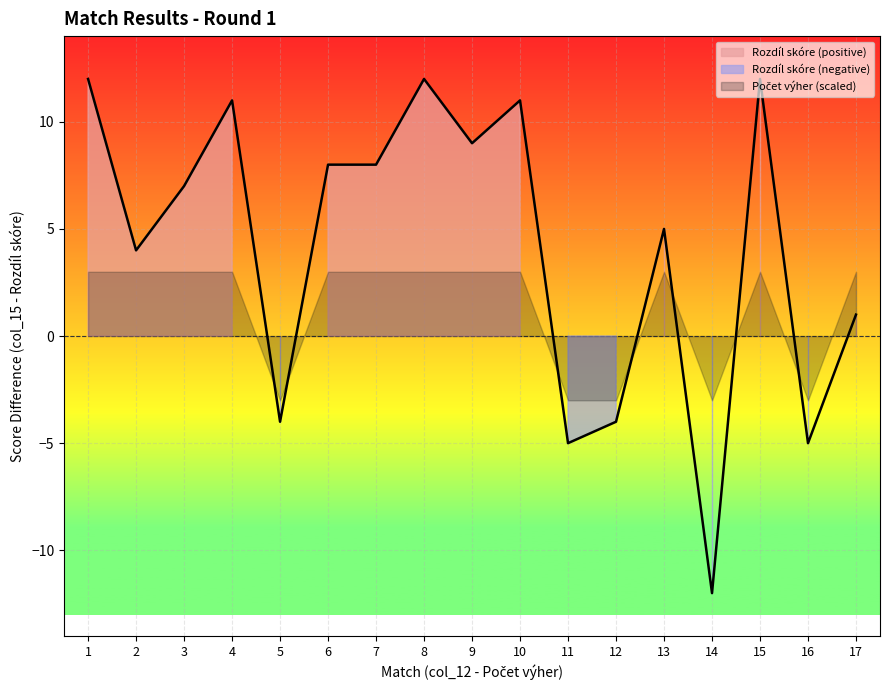

Reading left to right, transcribe all the data shown in this chart.

12	4	7	11	-4	8	8	12	9	11	-5	-4	5	-12	12	-5	1